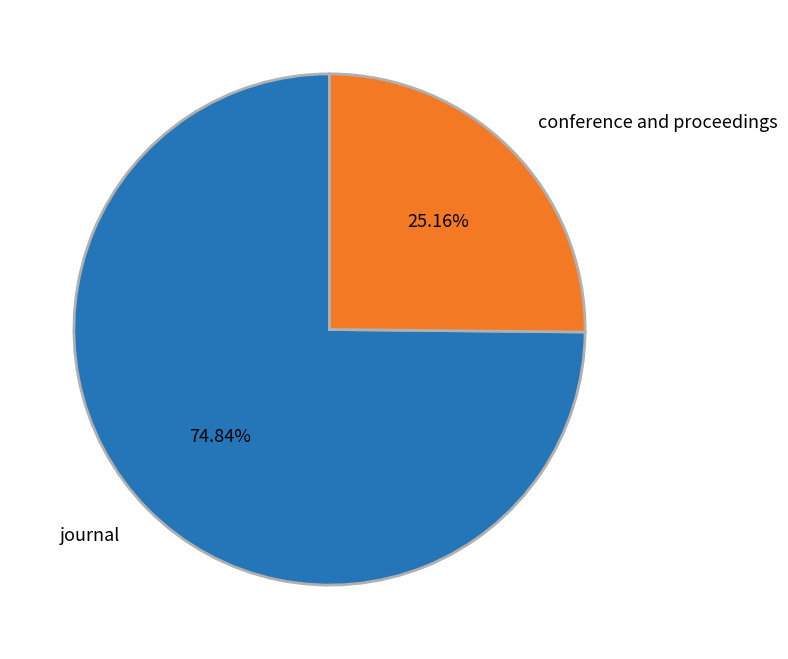

Is it true that journal is 82% of the pie?

False